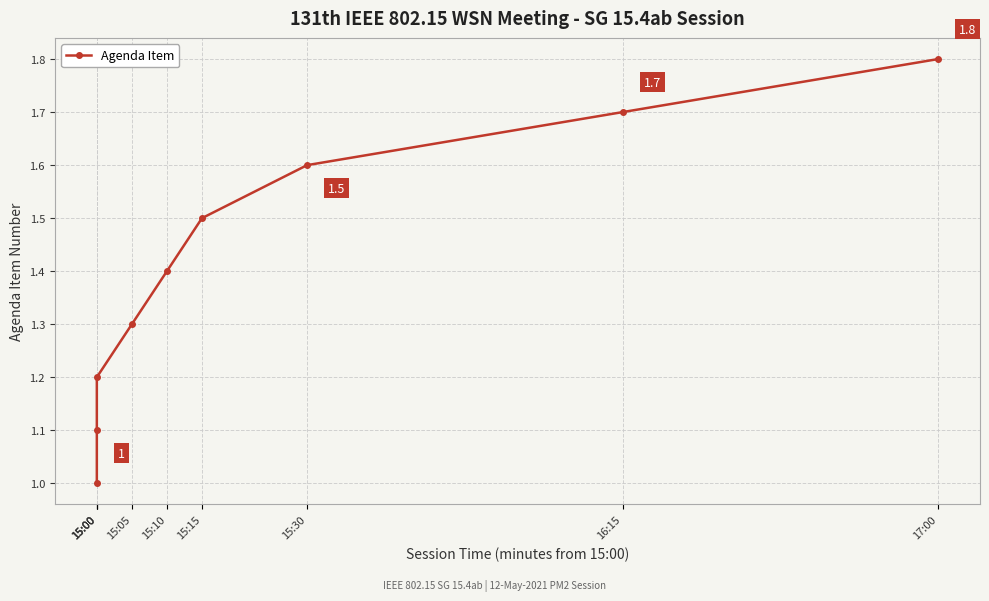

List the labels in order of value, smallest first.

15:00, 15:00, 15:00, 15:05, 15:10, 15:15, 15:30, 16:15, 17:00